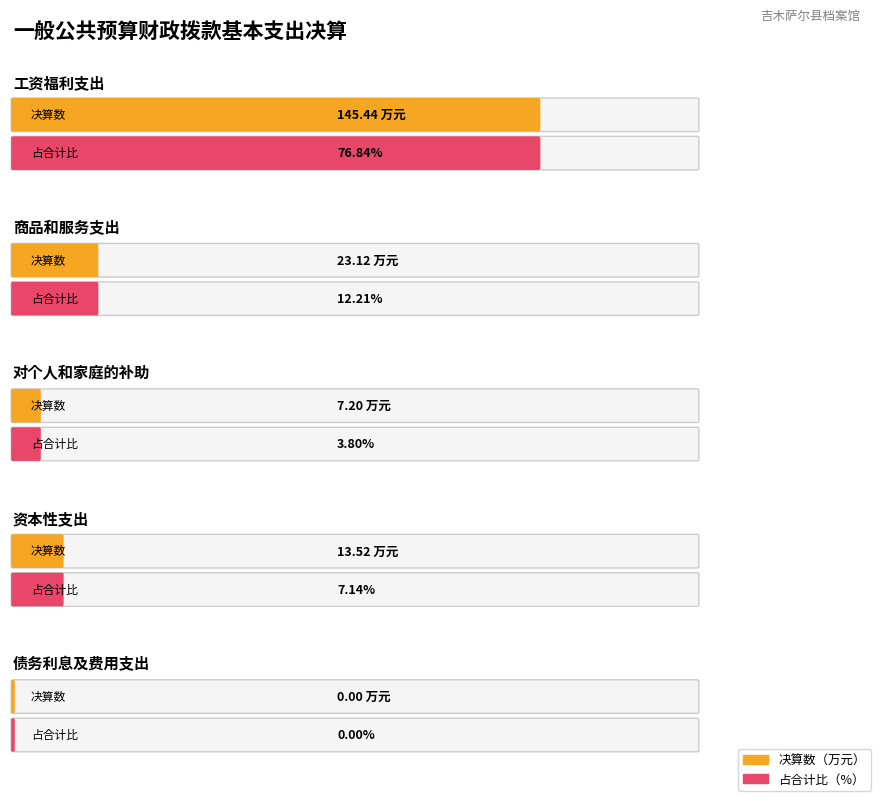

Does the chart contain any negative values?

No